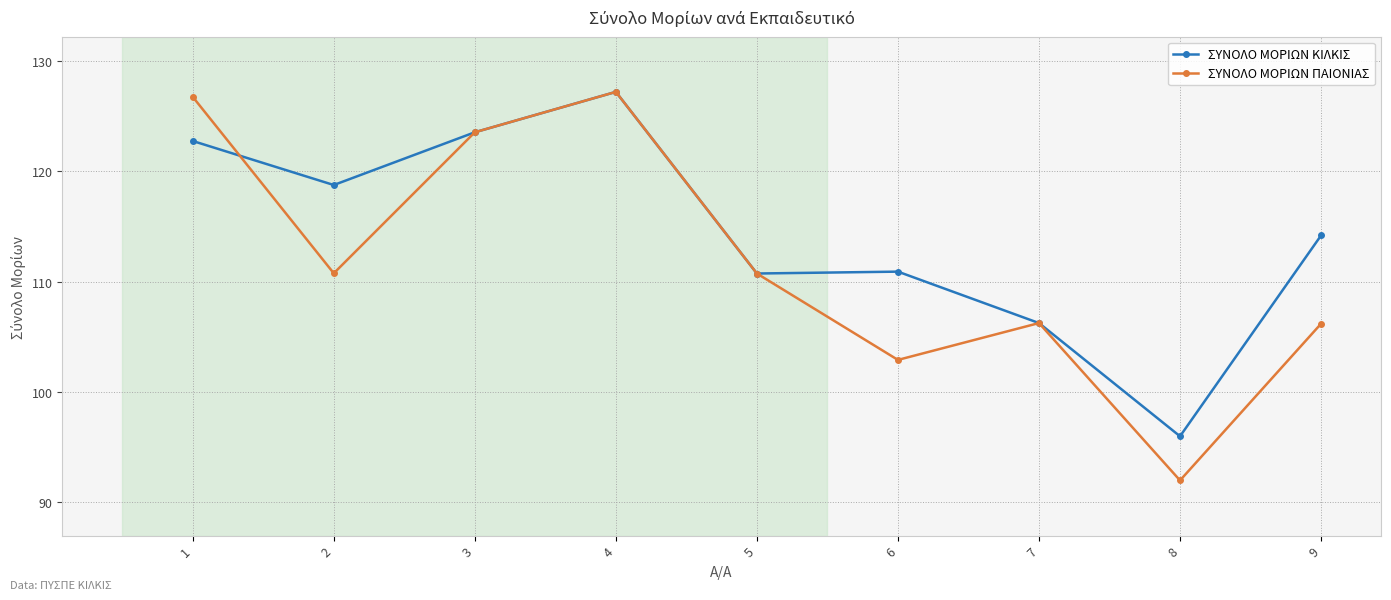

At which category does the chart reach its peak across all series?

4